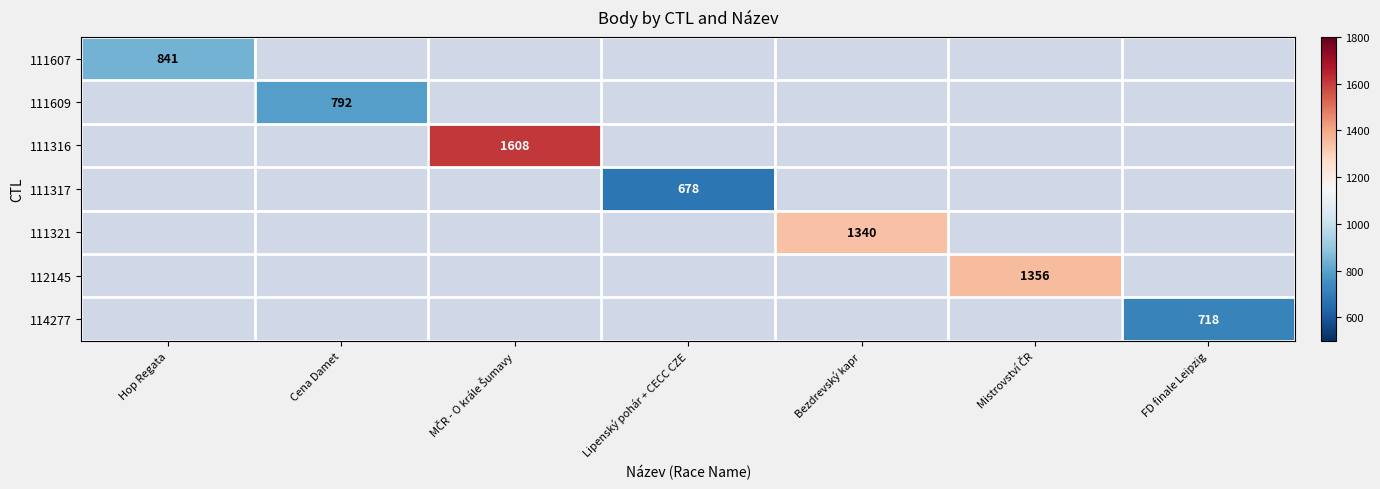

What is the smallest value displayed?

678.0